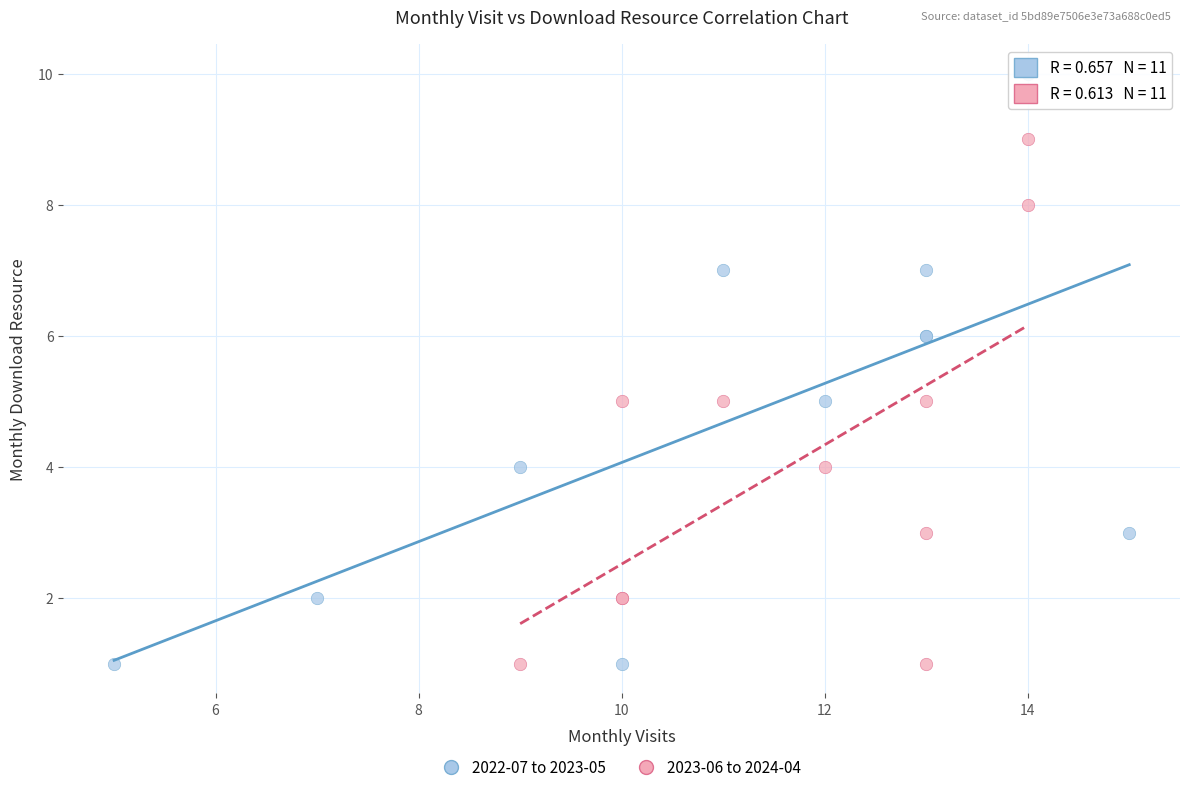

Which series contains the highest Y value?

2022-07 to 2023-05